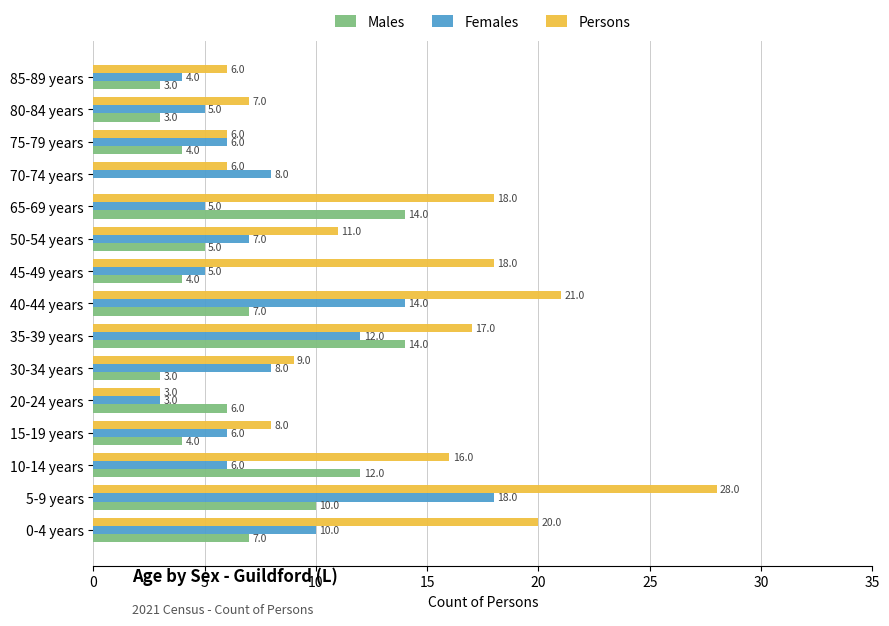

What is the average value of the Persons series?

13